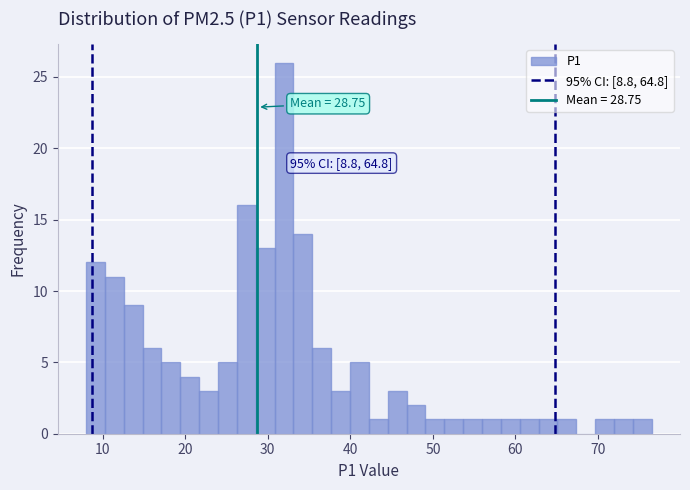

Around what value on the x-axis is the tallest bar? Give the approximate position of its centre, as read against the axis.

32